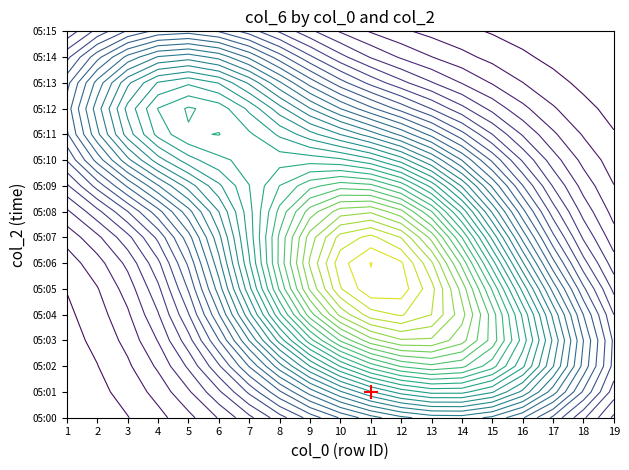

The 05:08 series shows 0 at 10. True or false?

True